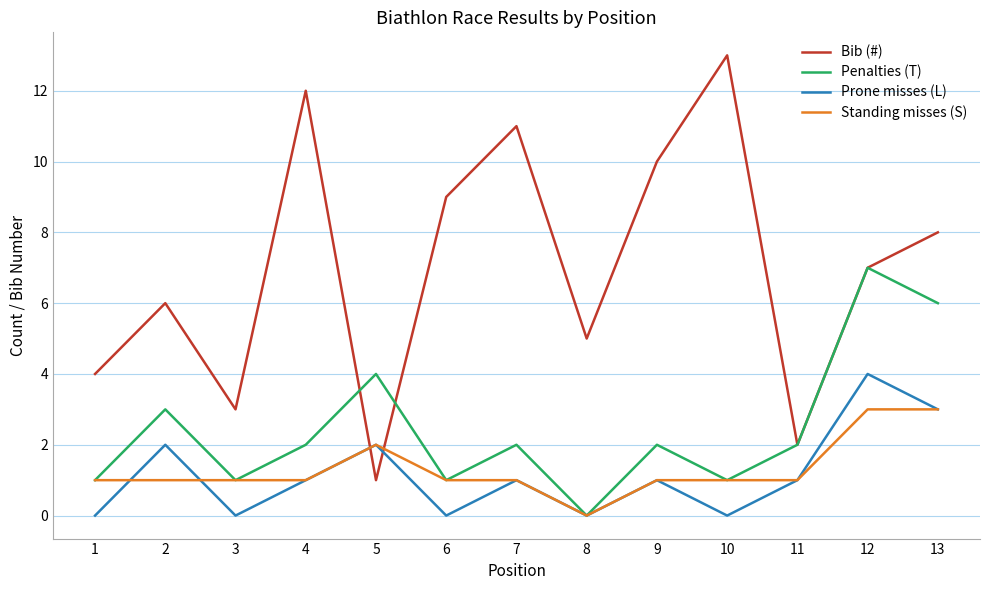

What is the average value of the Prone misses (L) series?

1